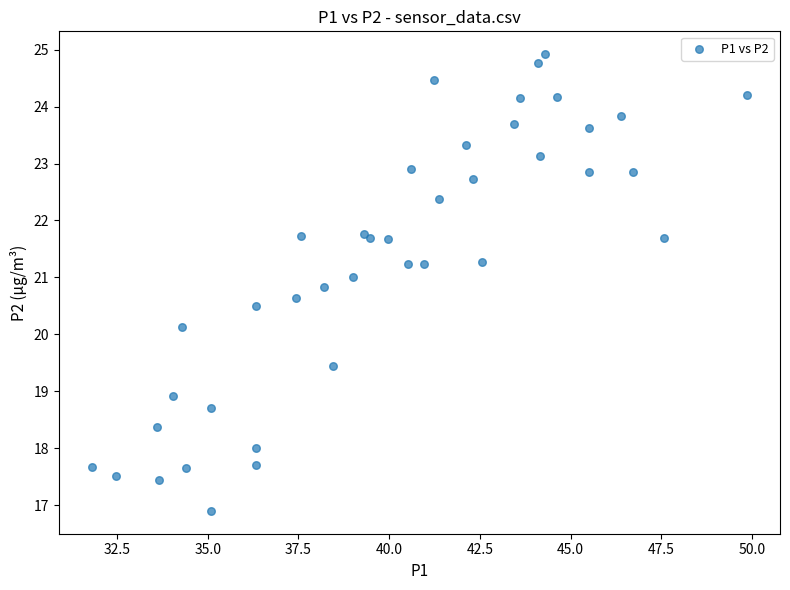

What Y value in the scatter plot is closest to 20?

20.1